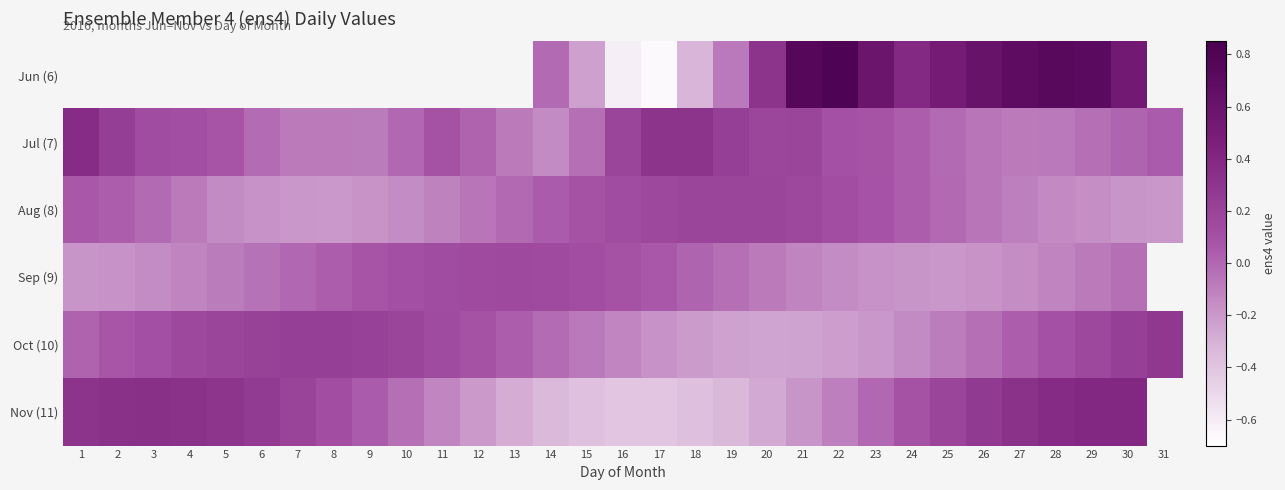

Rank the series at 12 from highest to lowest value.

Jun (6), Sep (9), Oct (10), Jul (7), Aug (8), Nov (11)